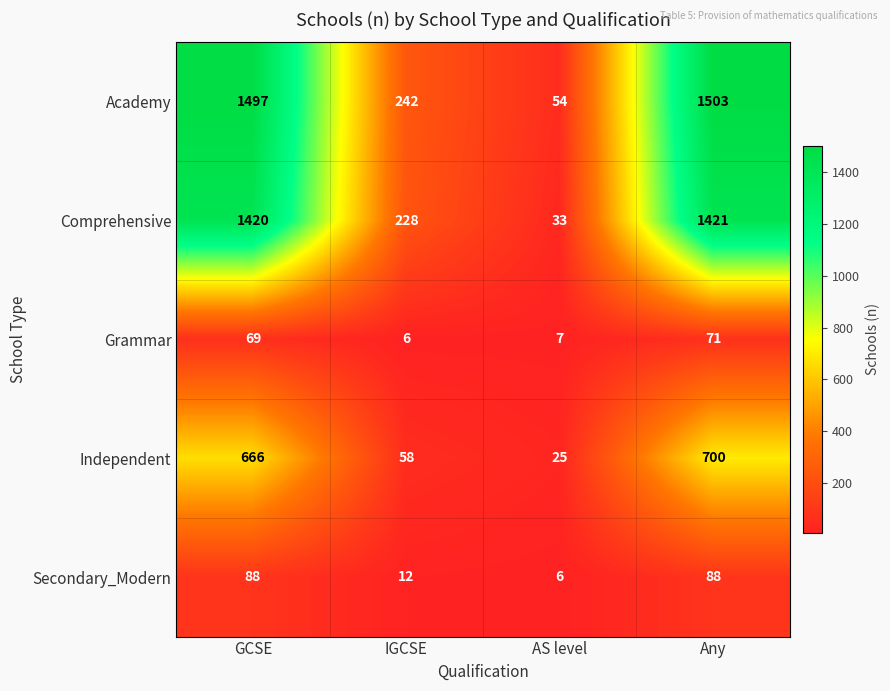

True or false: Comprehensive has a value of 228 at IGCSE.

True